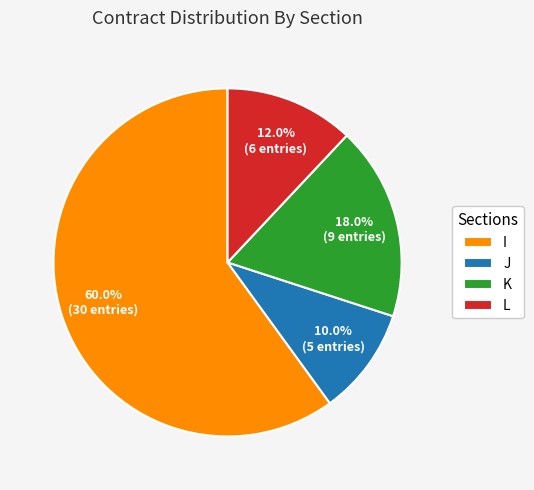

Approximately how many times larger is the value at I compared to L?

5.0